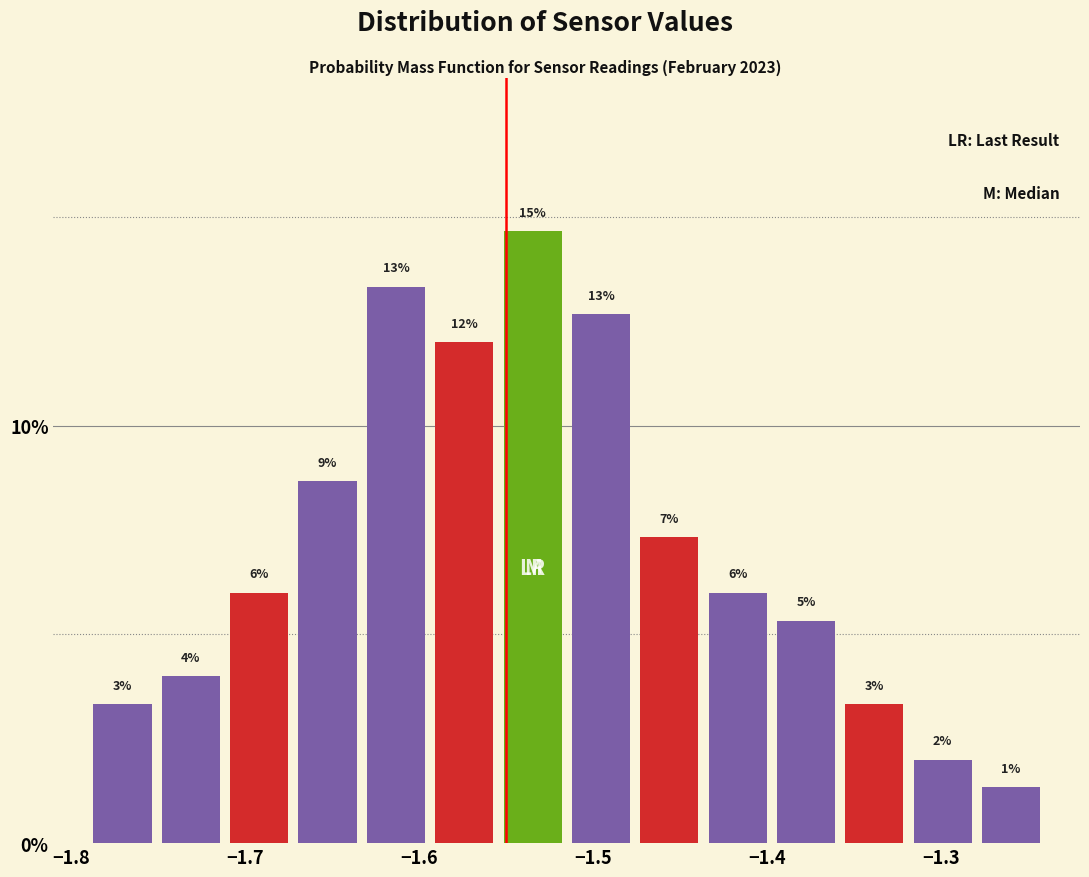

Read against the x-axis, roughly where is the centre of the tallest bar?

-1.53